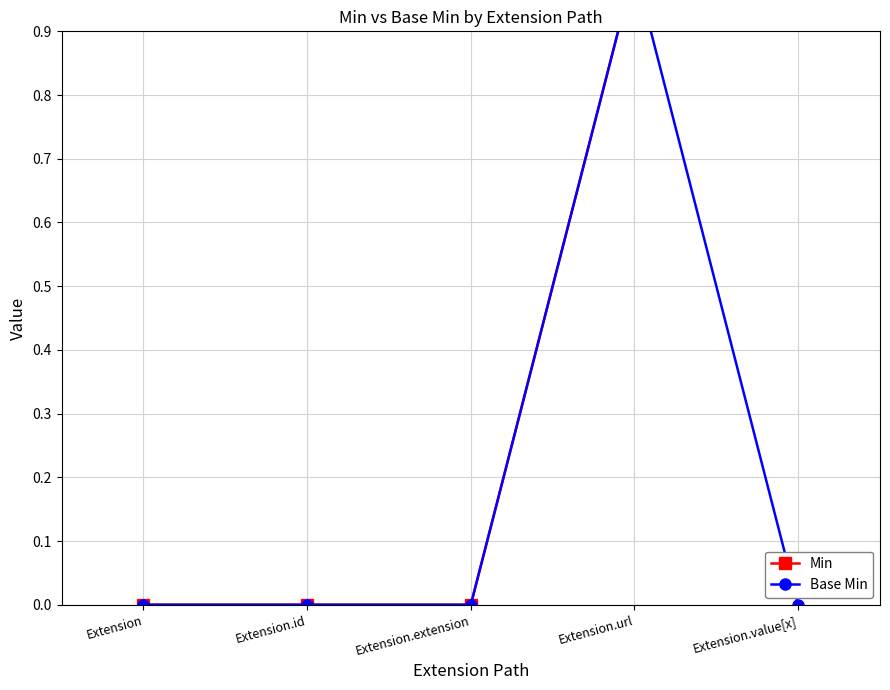

How many lines are shown in the chart?

2